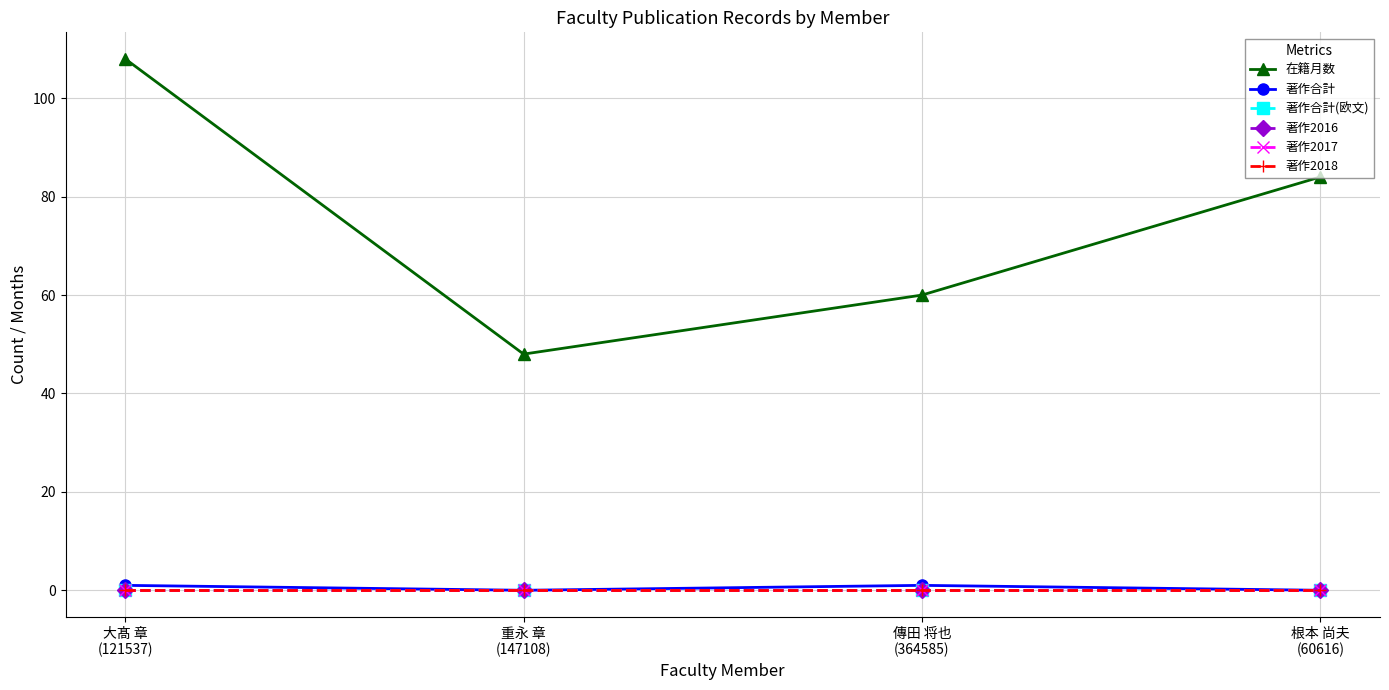

What are all the series names shown in the legend?

在籍月数, 著作合計, 著作合計(欧文), 著作2016, 著作2017, 著作2018